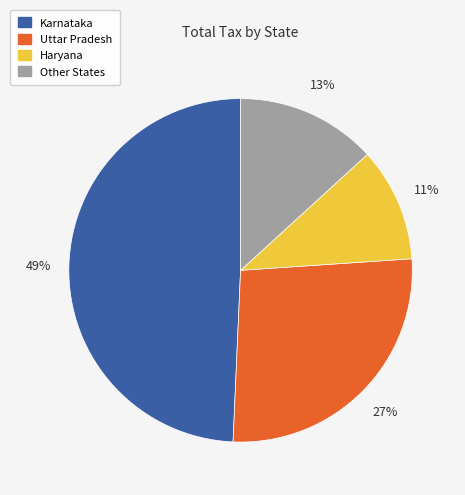

Which slice is the smallest?

Haryana